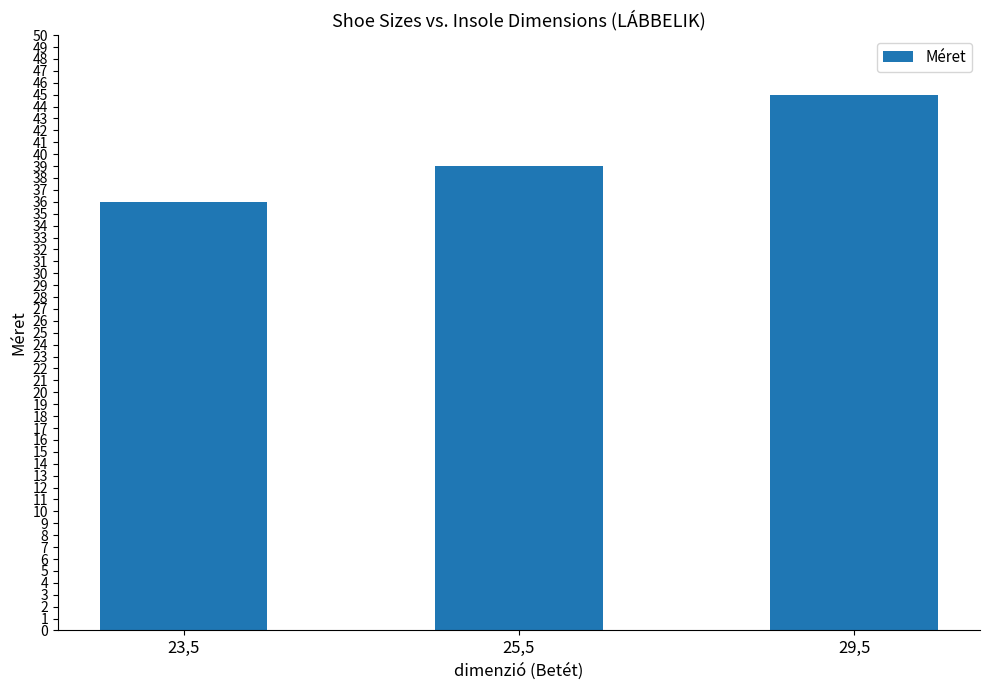

What is the label of the 1st bar from the right?

29,5